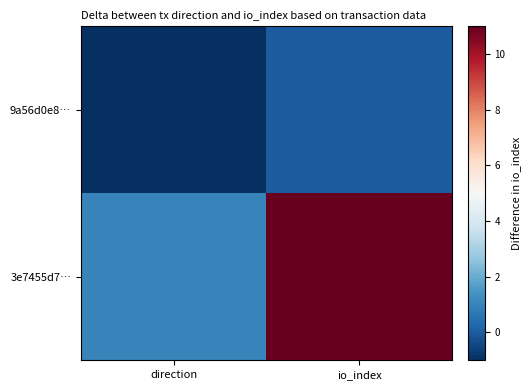

Rank the series at direction from highest to lowest value.

3e7455d7…, 9a56d0e8…